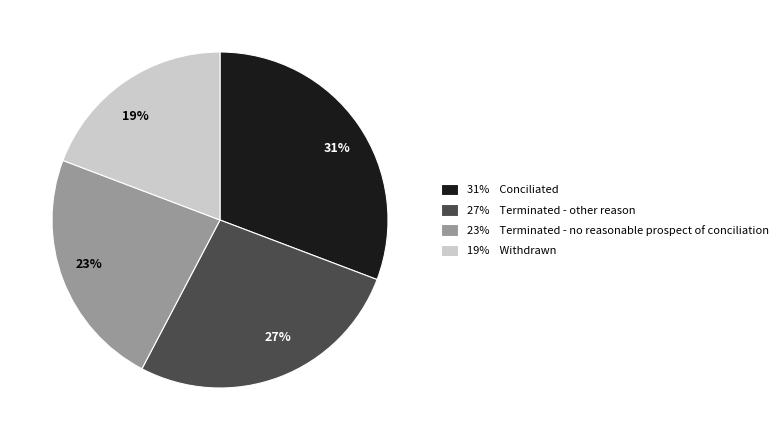

To the nearest percent, what is the difference between the largest and smallest slice percentages?

12%